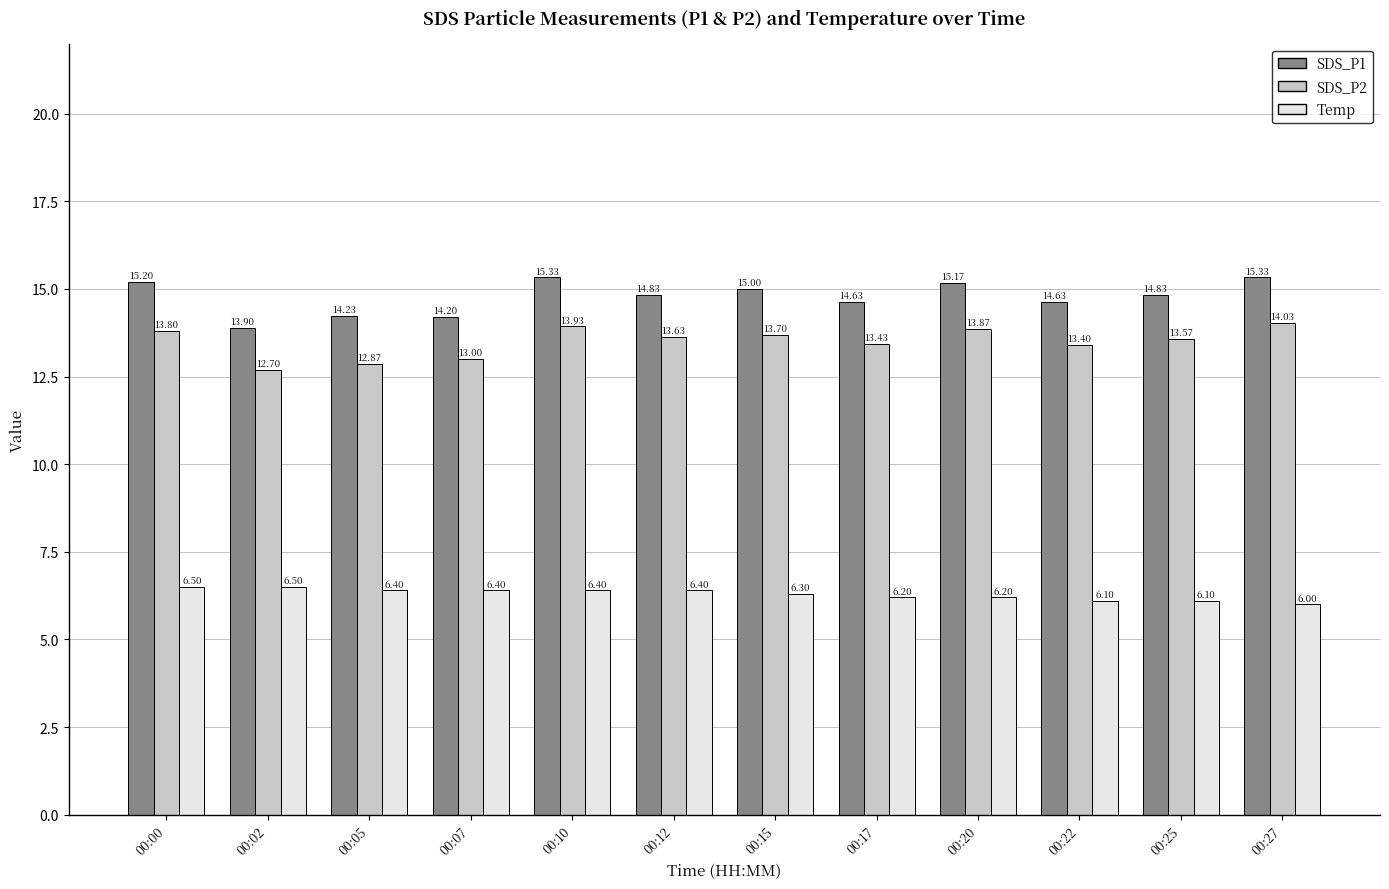

Does the chart contain any negative values?

No